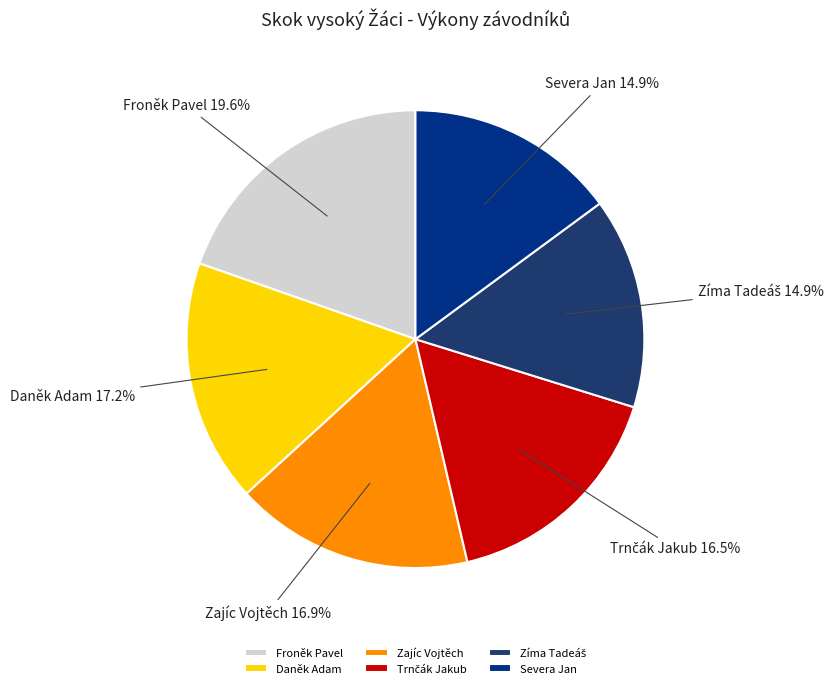

Does any single category account for the majority?

No